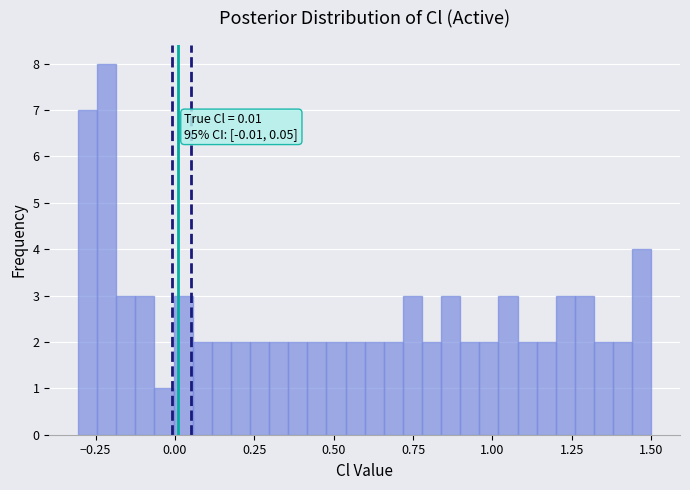

Read against the x-axis, roughly where is the centre of the tallest bar?

-0.20